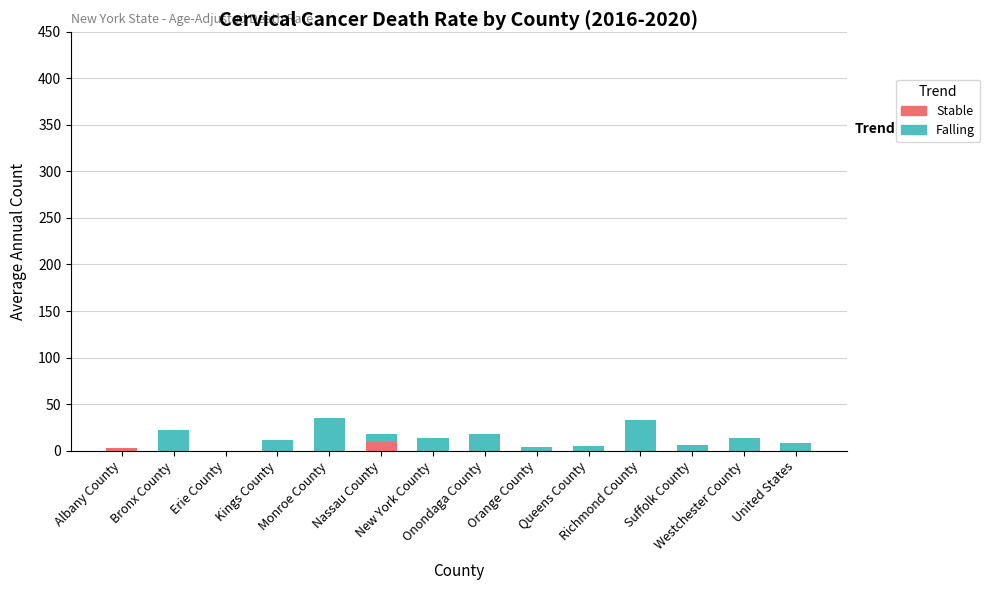

What is the highest value of the Stable series?

9